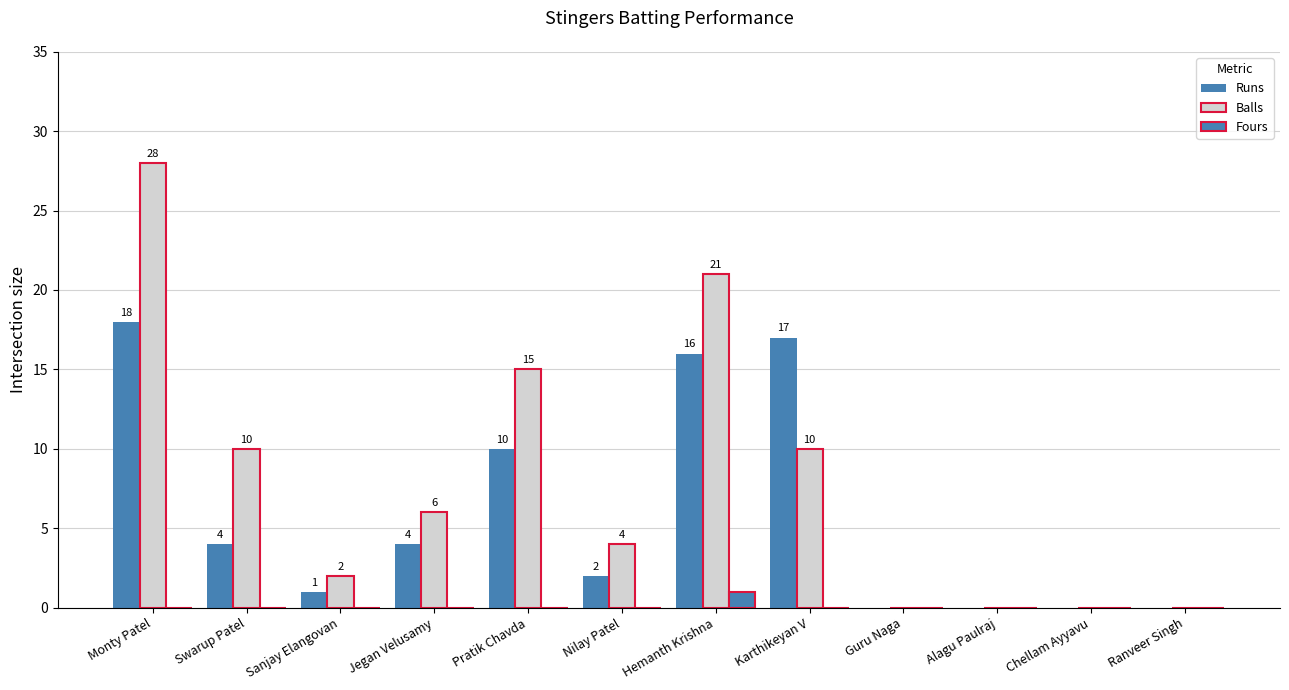

Between Monty Patel and Hemanth Krishna, which is larger?

Monty Patel